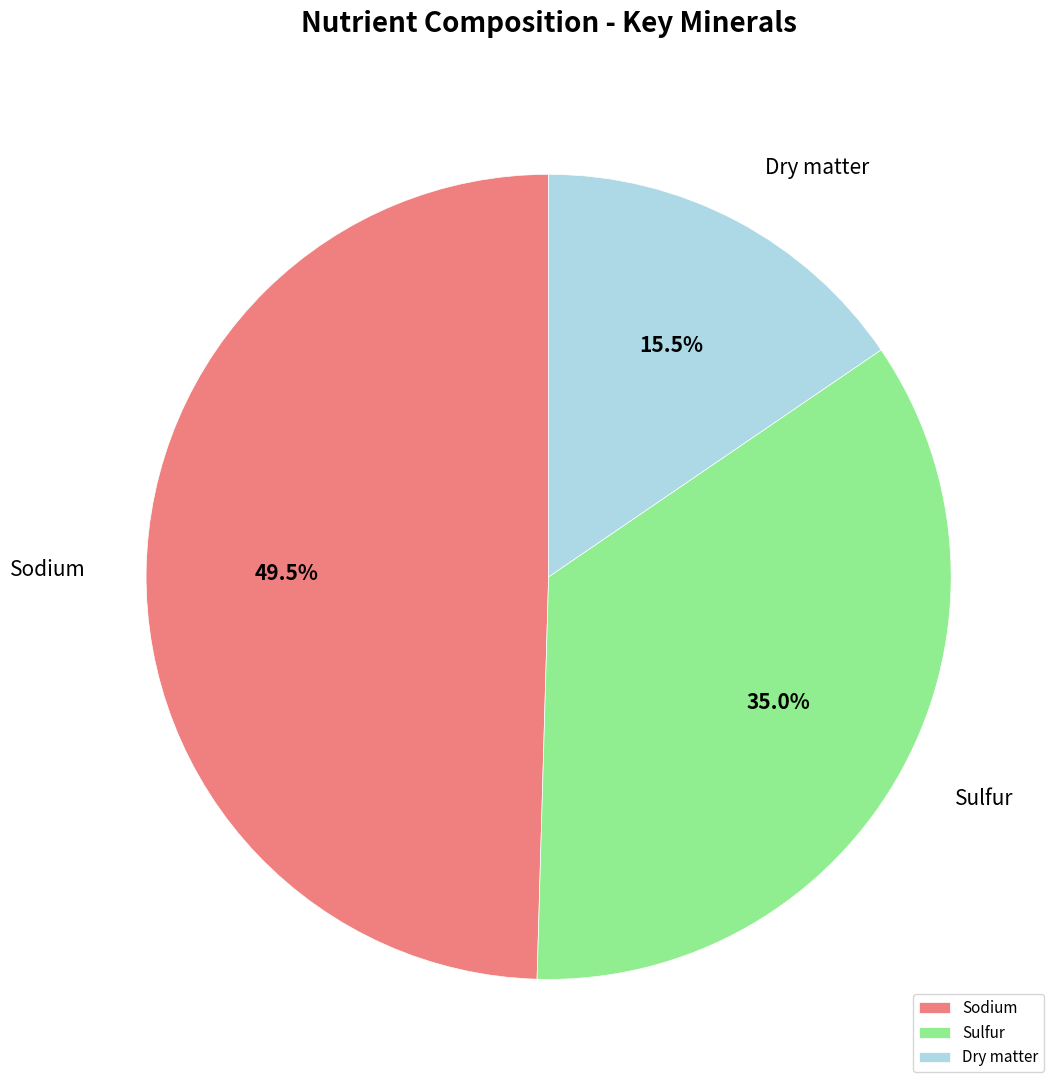

Between Sodium and Sulfur, which is larger?

Sodium